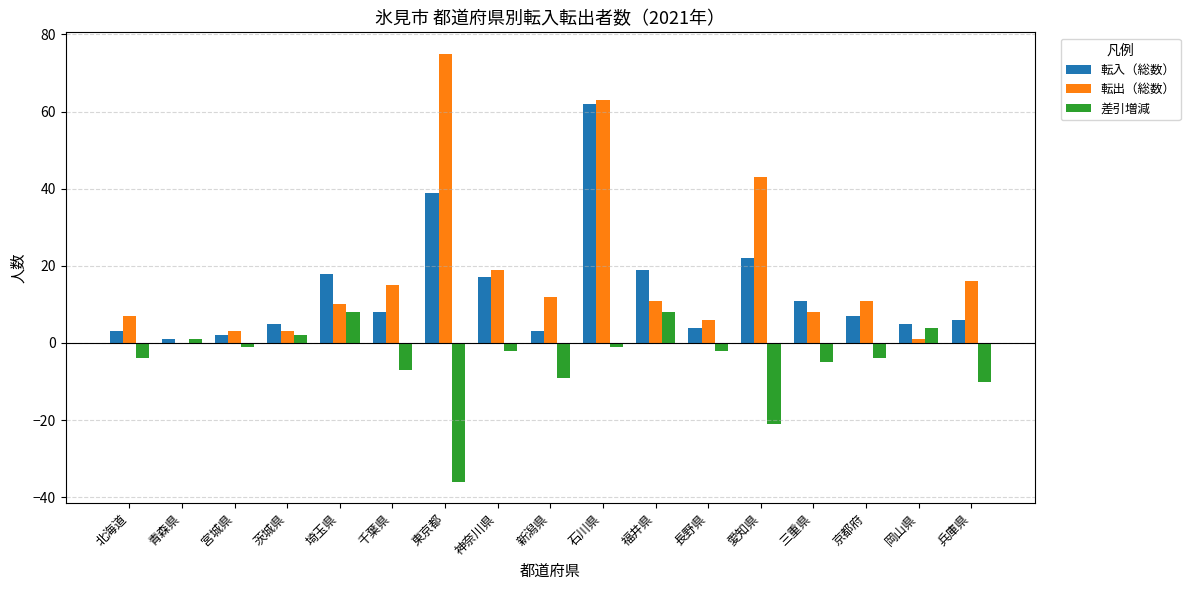

What is the average value of the 差引増減 series?

-5